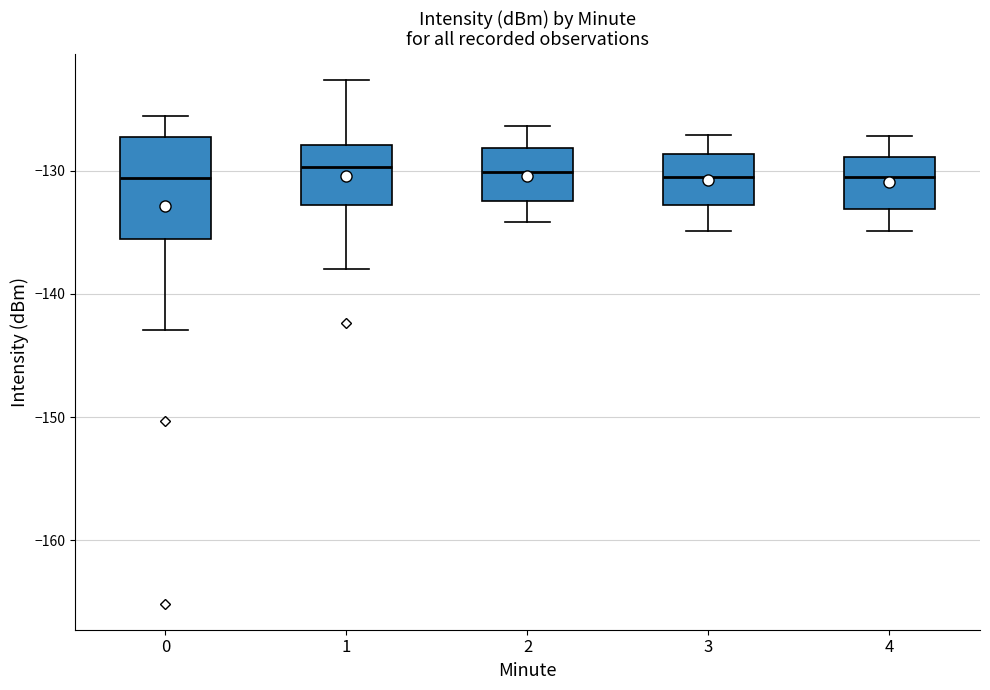

Where does the upper whisker of the box at x = 4 end on the y-axis? The values are not printed on the chart, so give them approximately, as read against the axis.

-127